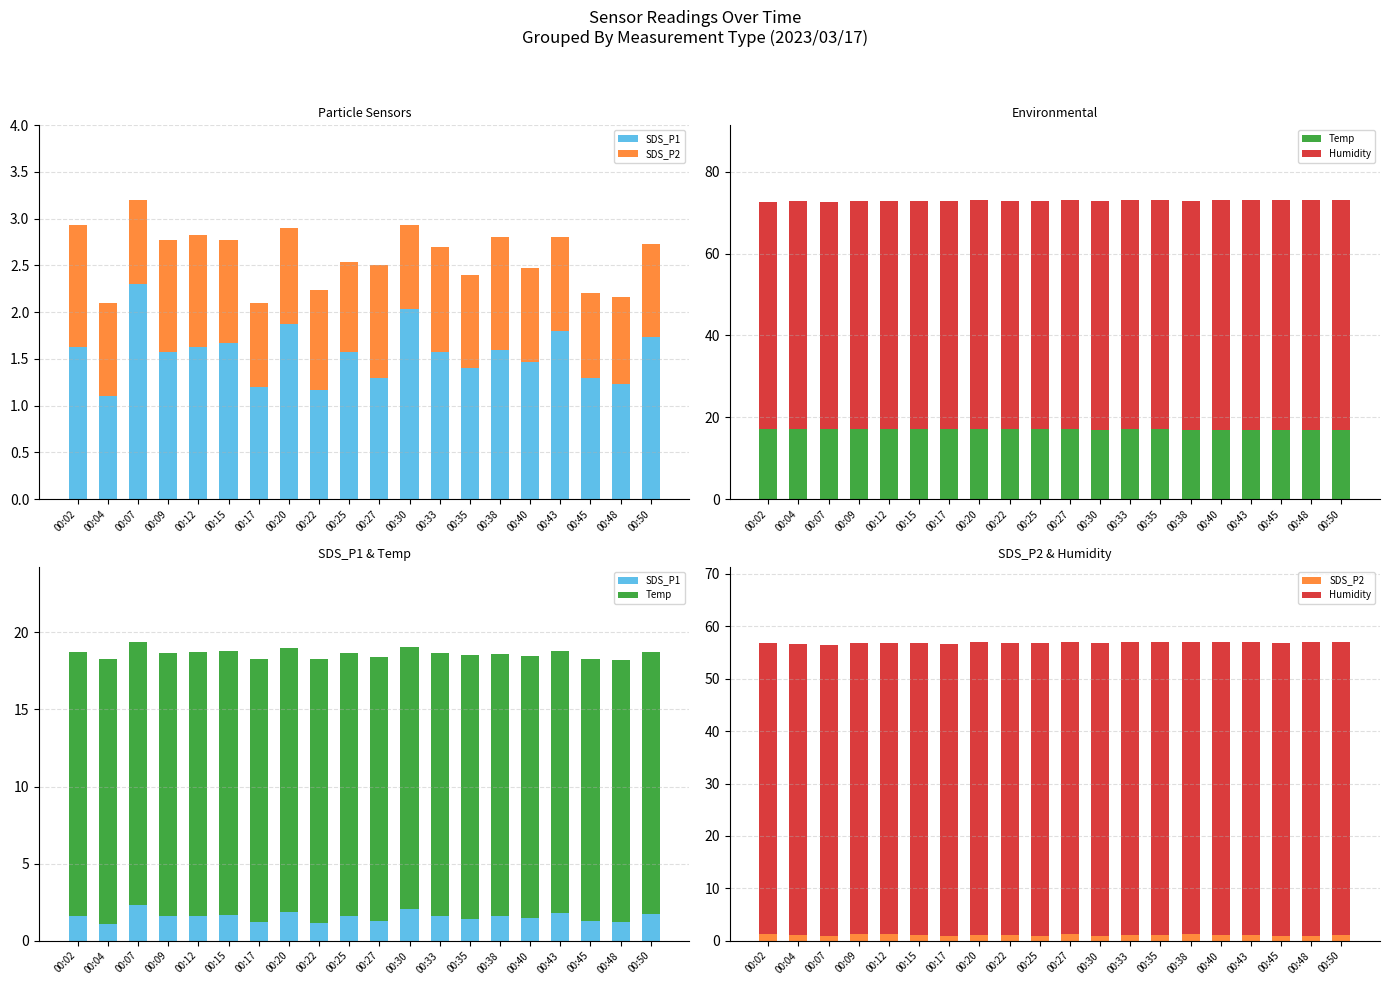

True or false: Temp has a value of 6.9 at 00:43.

False